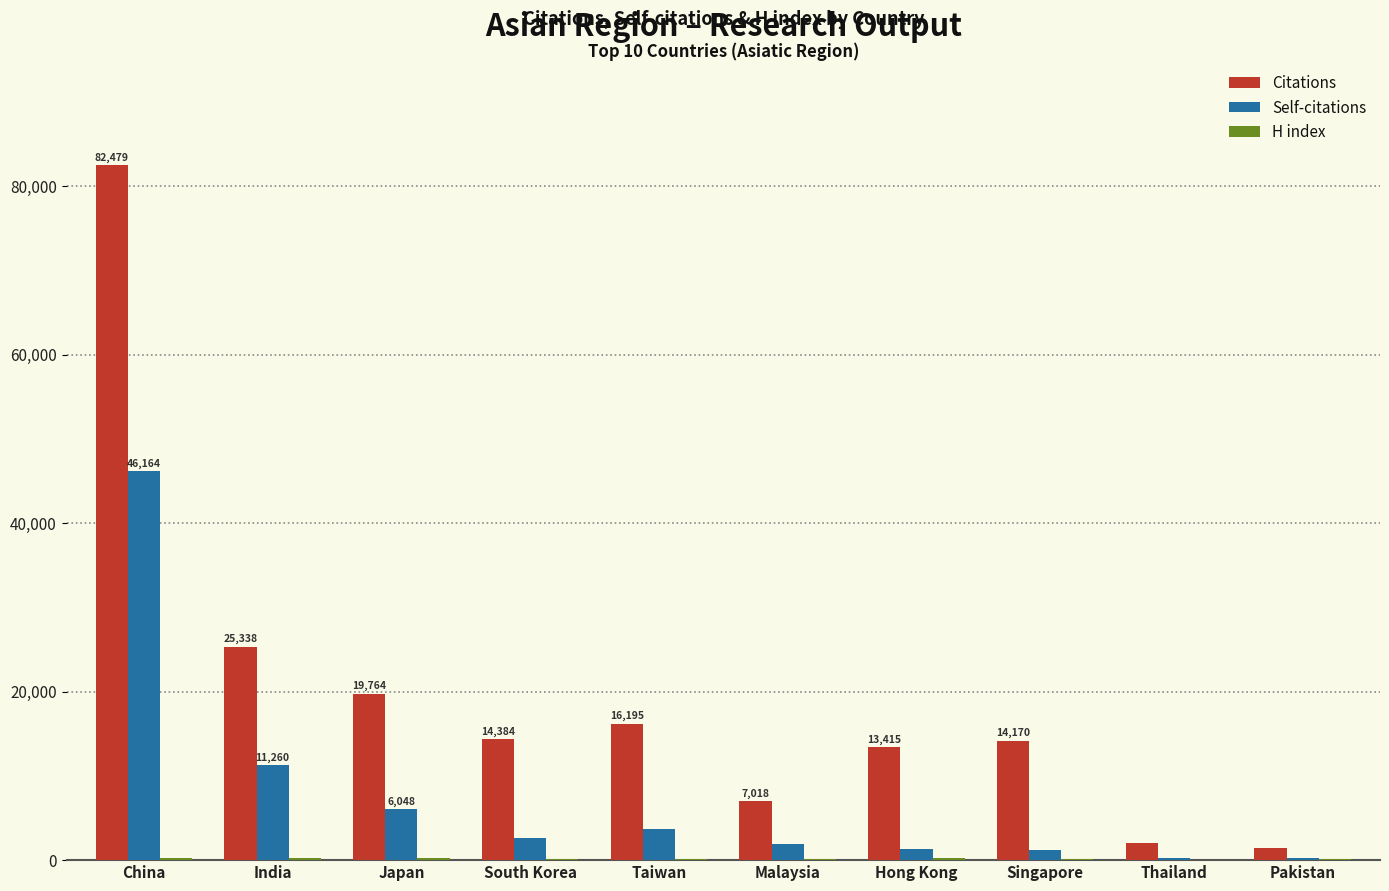

What value does the Self-citations series have at Taiwan, to the nearest 50?

3700